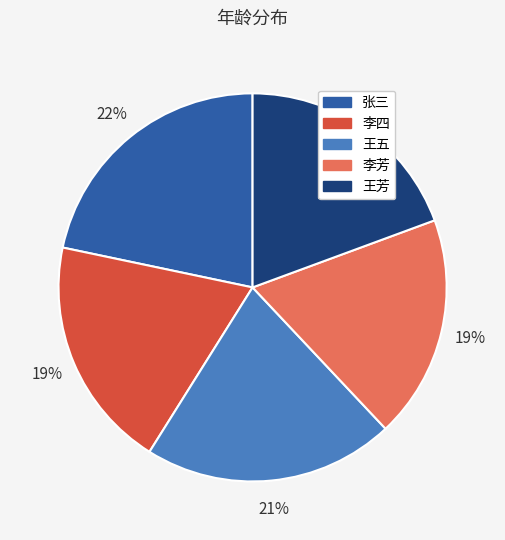

What is the ratio of the value at 李四 to the value at 王五?

0.9